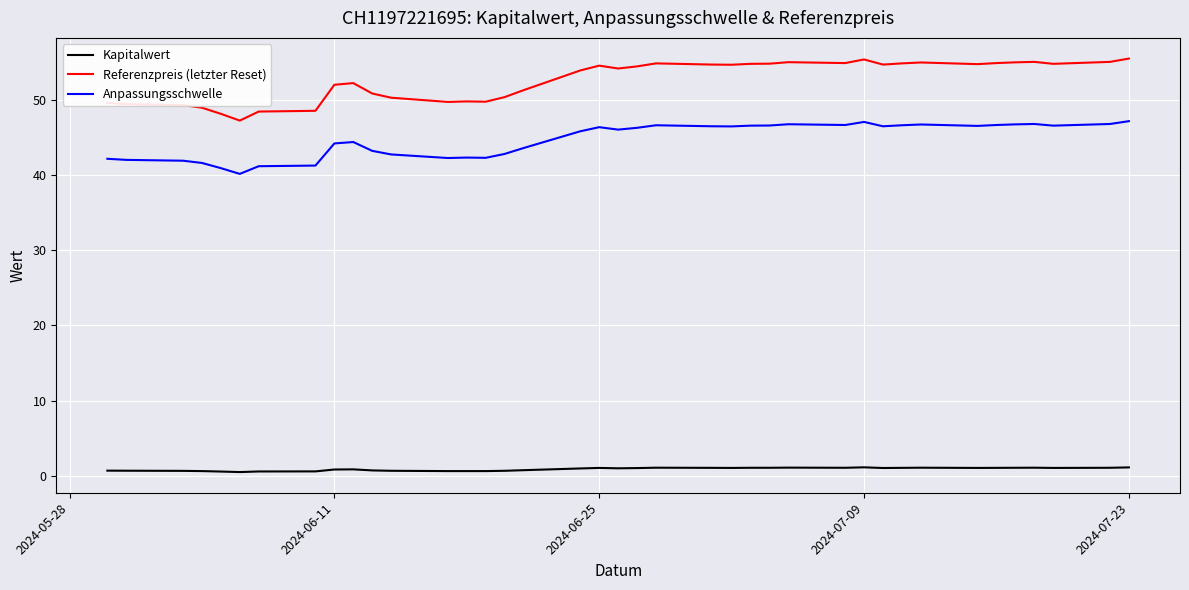

True or false: Kapitalwert and Anpassungsschwelle intersect in this chart.

False